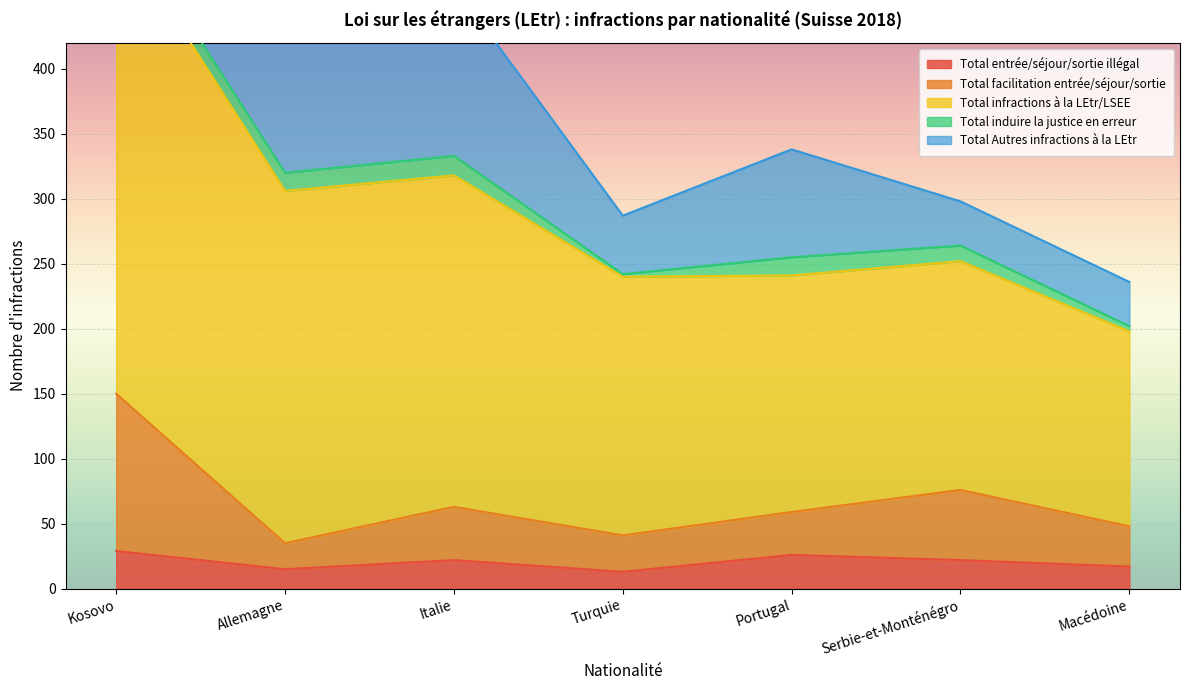

True or false: Total infractions à la LEtr/LSEE and Total entrée/séjour/sortie illégal intersect in this chart.

False